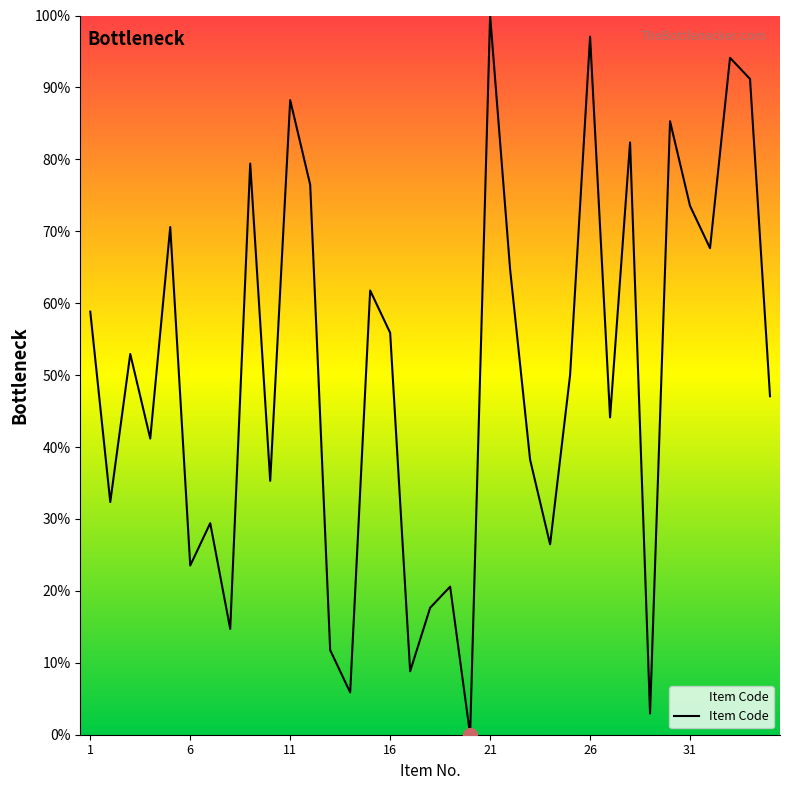

What is the maximum value shown in the chart?

100.0